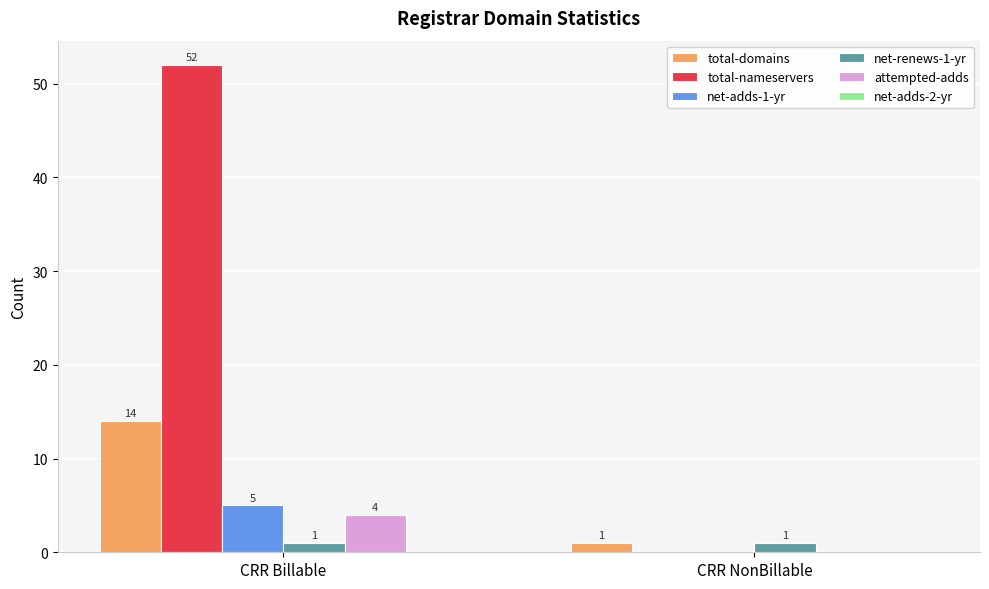

What is the difference between the total-nameservers values at CRR Billable and CRR NonBillable?

52